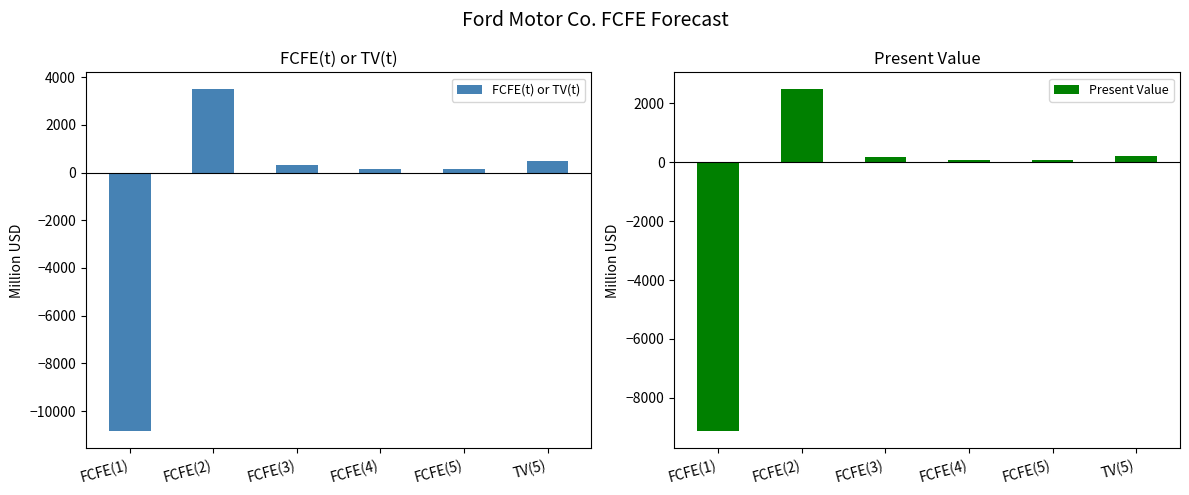

What is the label of the 5th bar from the right?

FCFE(2)